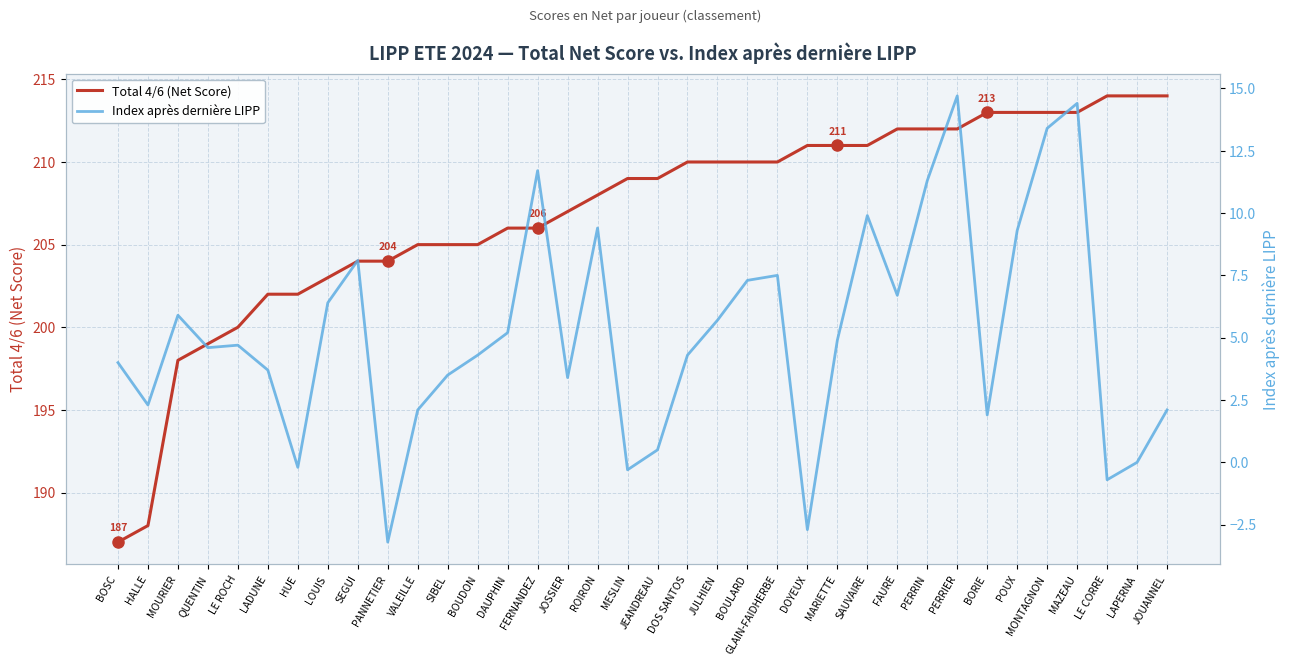

What is the spread (max minus min) of values at MOURIER?

192.1